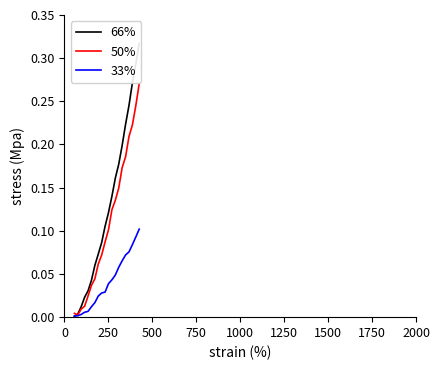

Reading left to right, transcribe all the data shown in this chart.

66%: 0.0	0.0	0.0	0.0	0.0	0.0	0.1	0.1	0.1	0.1	0.1	0.1	0.2	0.2	0.2	0.2	0.2	0.3	0.3	0.3
50%: 0.0	0.0	0.0	0.0	0.0	0.0	0.0	0.1	0.1	0.1	0.1	0.1	0.1	0.1	0.2	0.2	0.2	0.2	0.2	0.3
33%: 0.0	0.0	0.0	0.0	0.0	0.0	0.0	0.0	0.0	0.0	0.0	0.0	0.0	0.1	0.1	0.1	0.1	0.1	0.1	0.1